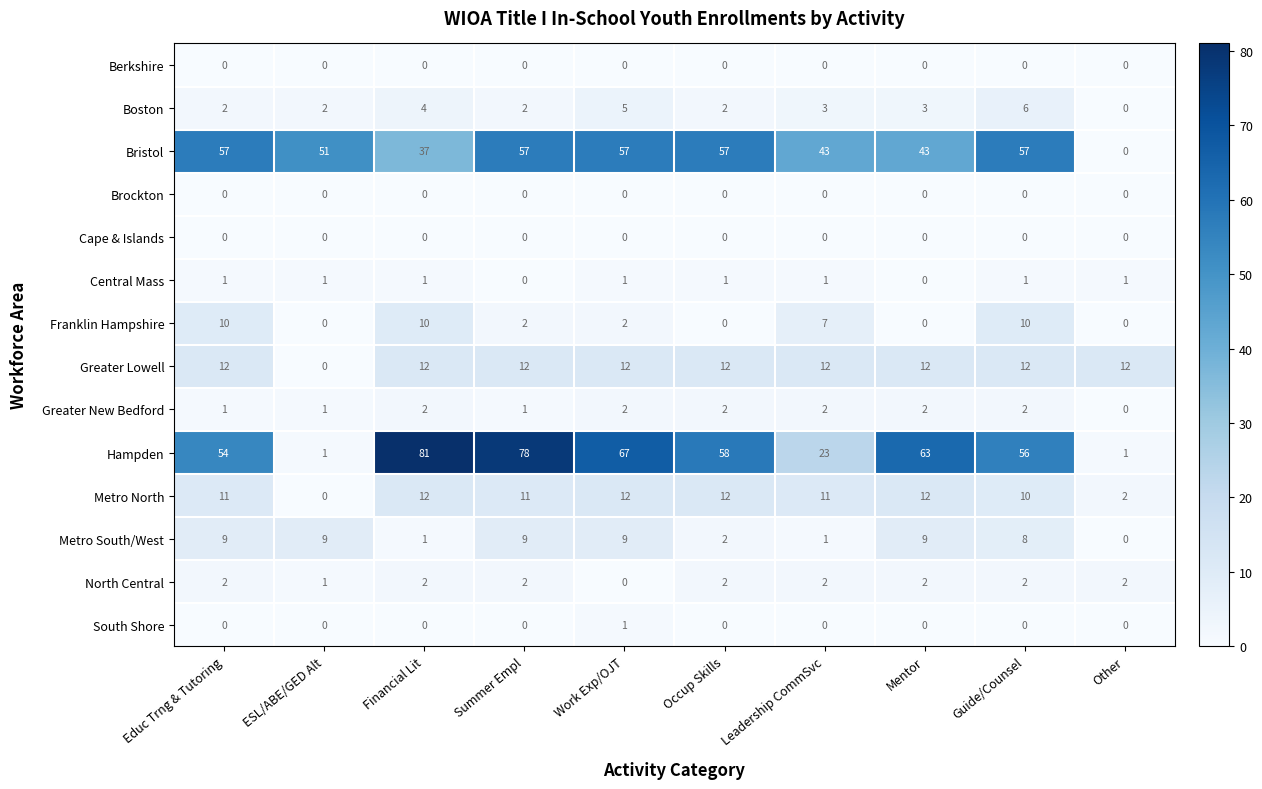

Count the number of data series in this chart.

14